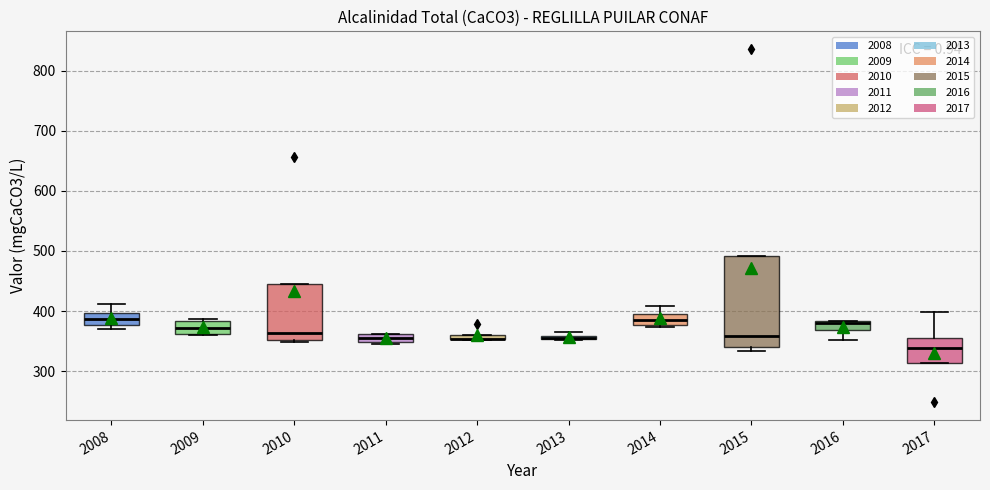

Comparing the boxes themselves (not the whiskers), which one is the tallest?

2015